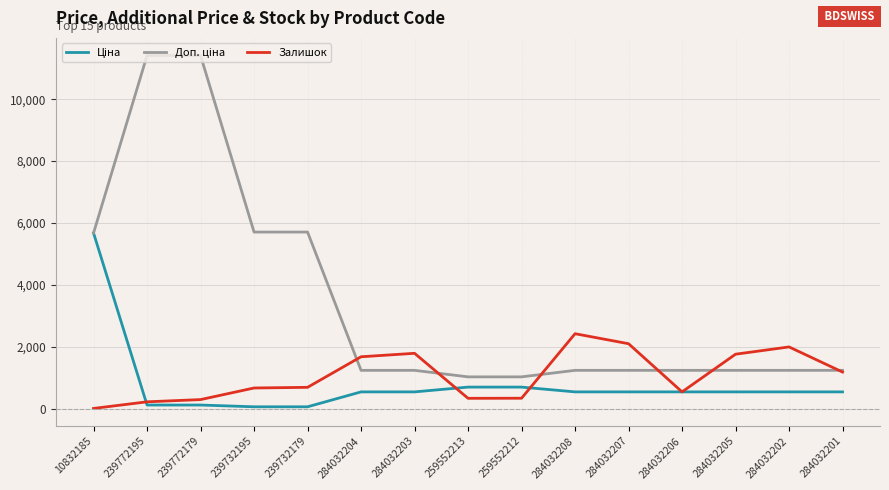

What is the maximum value shown in the chart?

11410.0